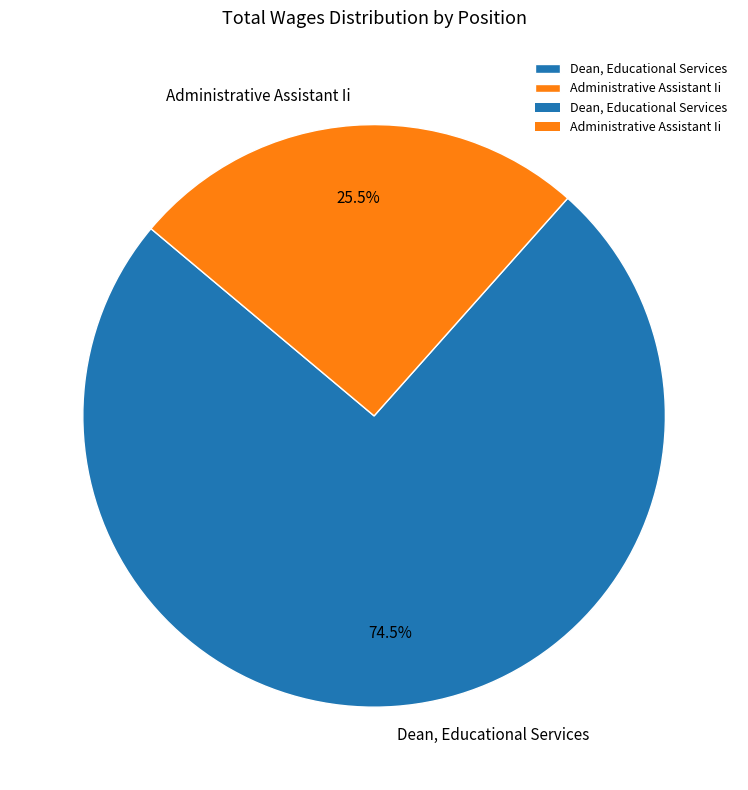

What is the largest slice in the pie chart?

Dean, Educational Services